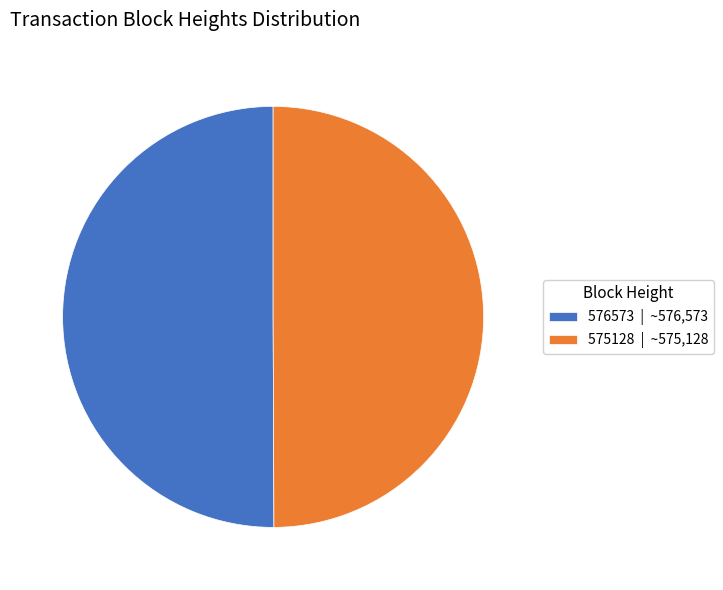

Is the sum of 576573 | ~576,573 and 575128 | ~575,128 greater than half?

Yes